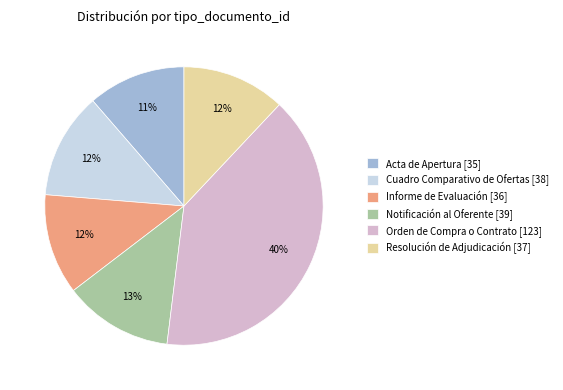

Combined, do Notificación al Oferente and Resolución de Adjudicación account for over 50%?

No